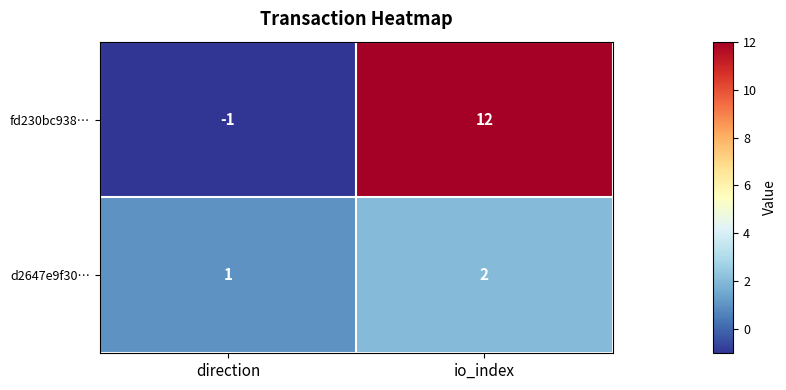

The value of fd230bc938… at io_index is 12. True or false?

True